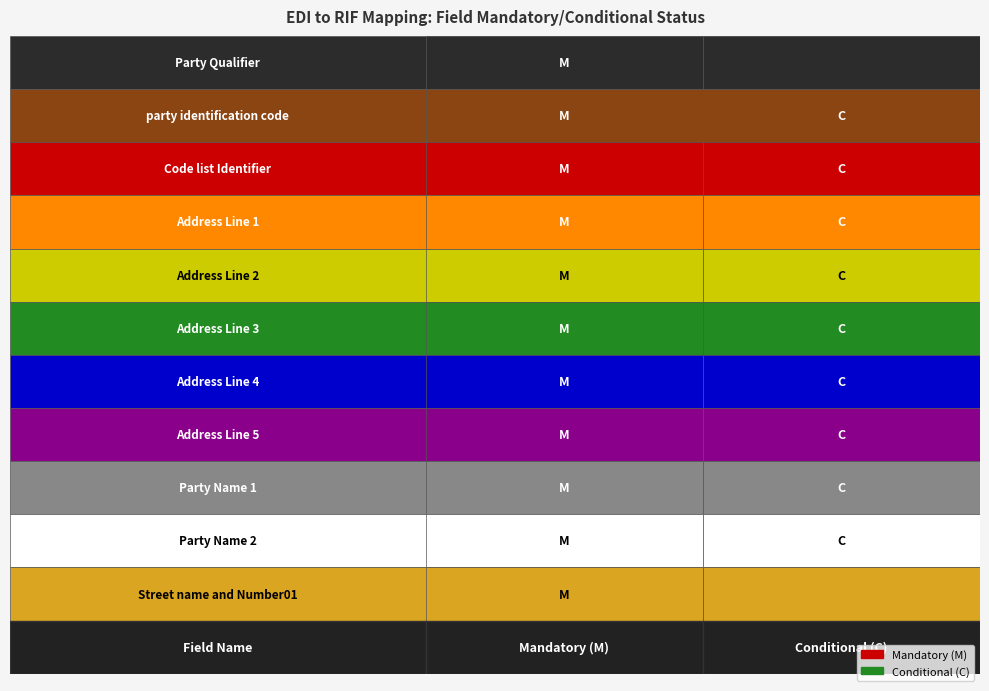

Rank the series at Address Line 2 from lowest to highest value.

M, C